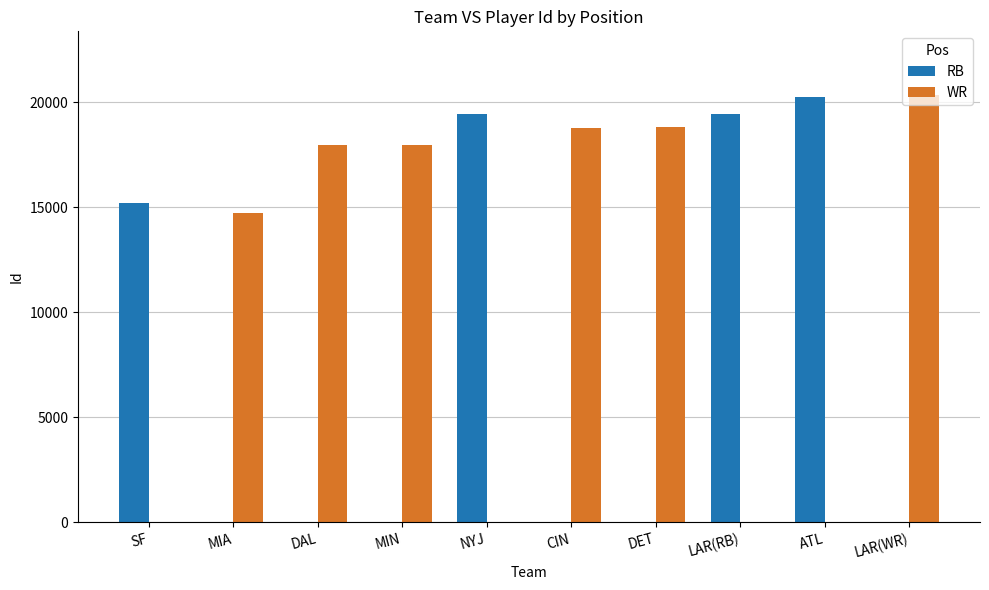

How many categories are shown in the chart?

10